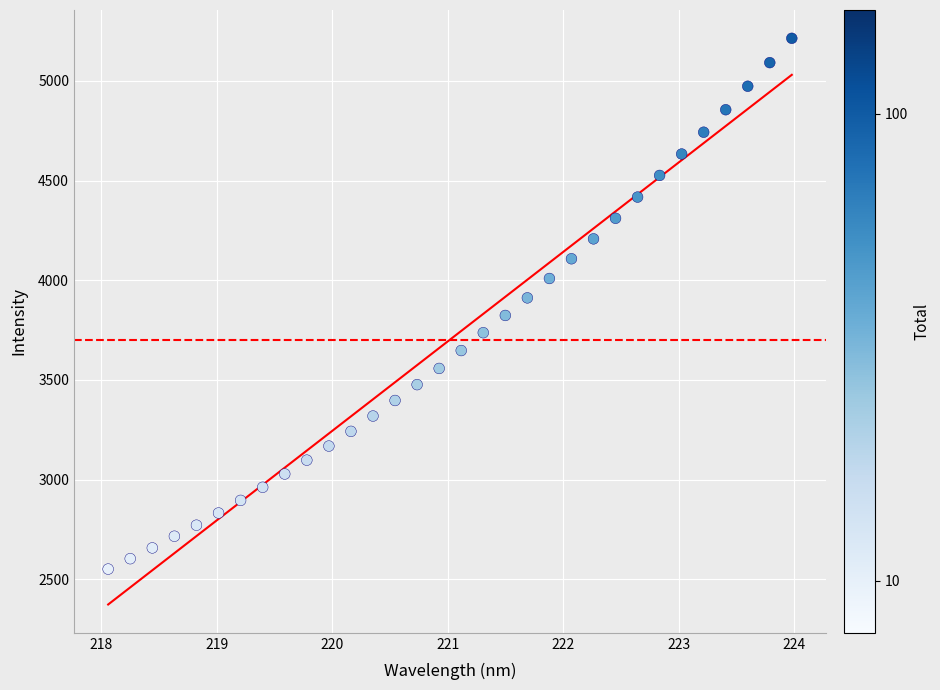

What is the range of X values (max minus min)?

5.9